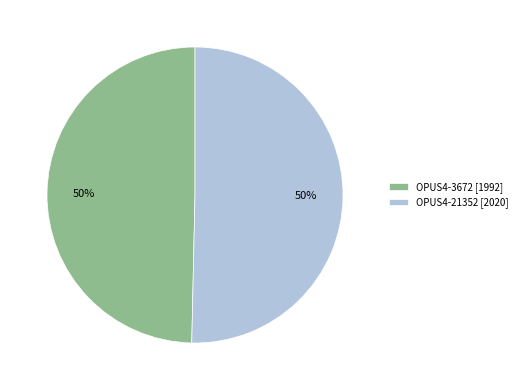

To the nearest percent, what is the combined percentage of OPUS4-21352 [2020] and OPUS4-3672 [1992]?

100%